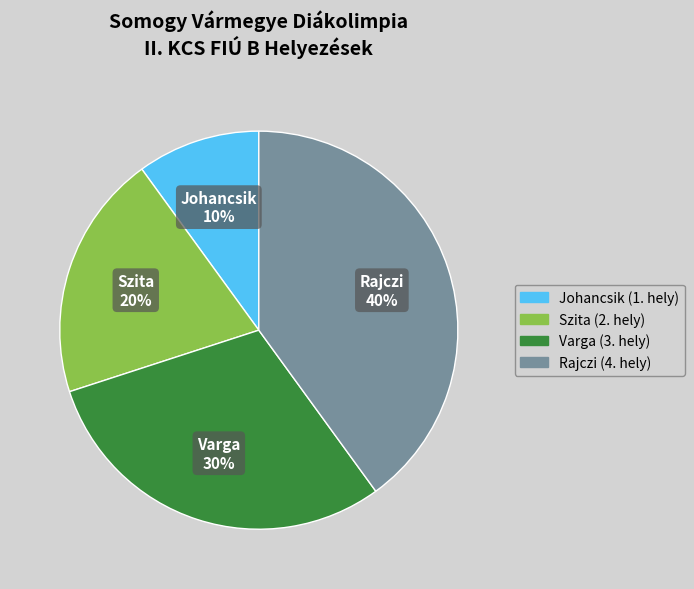

Between Varga and Johancsik, which is larger?

Varga